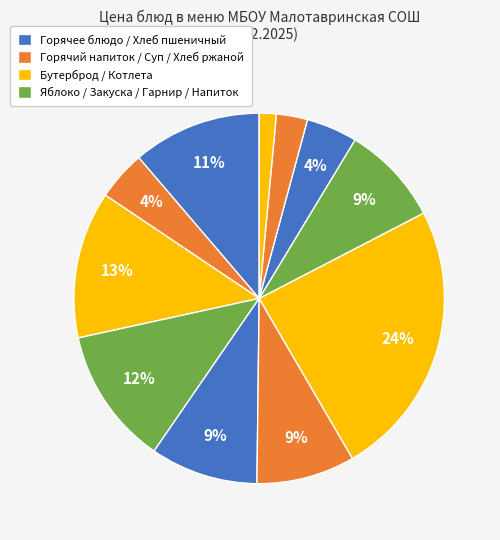

To the nearest percent, what is the average slice percentage?

9%